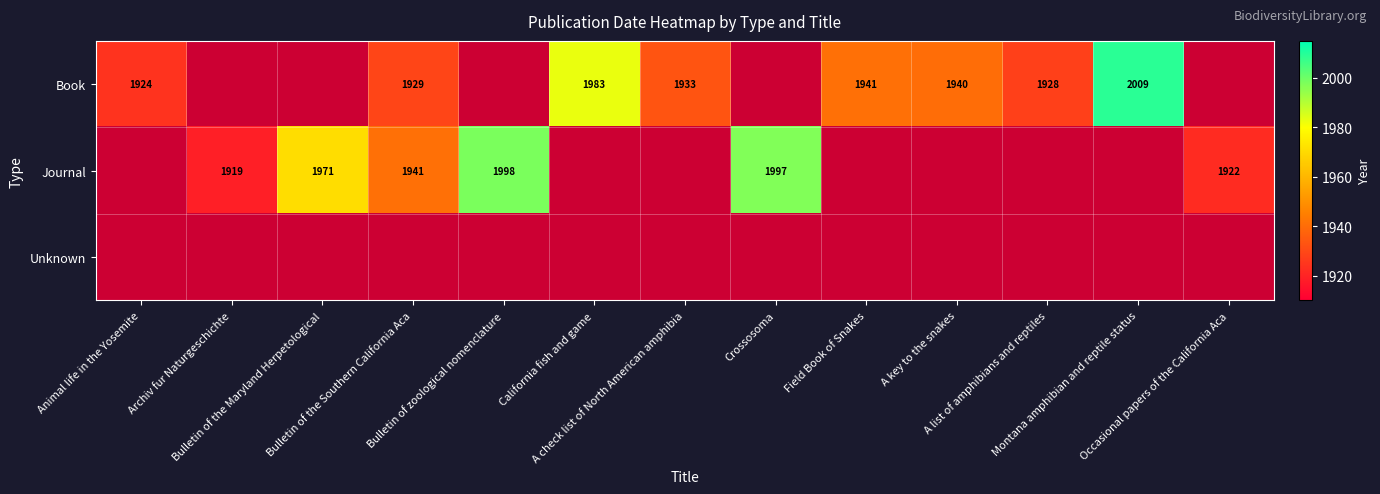

At how many categories does at least one series exceed 1987?

3